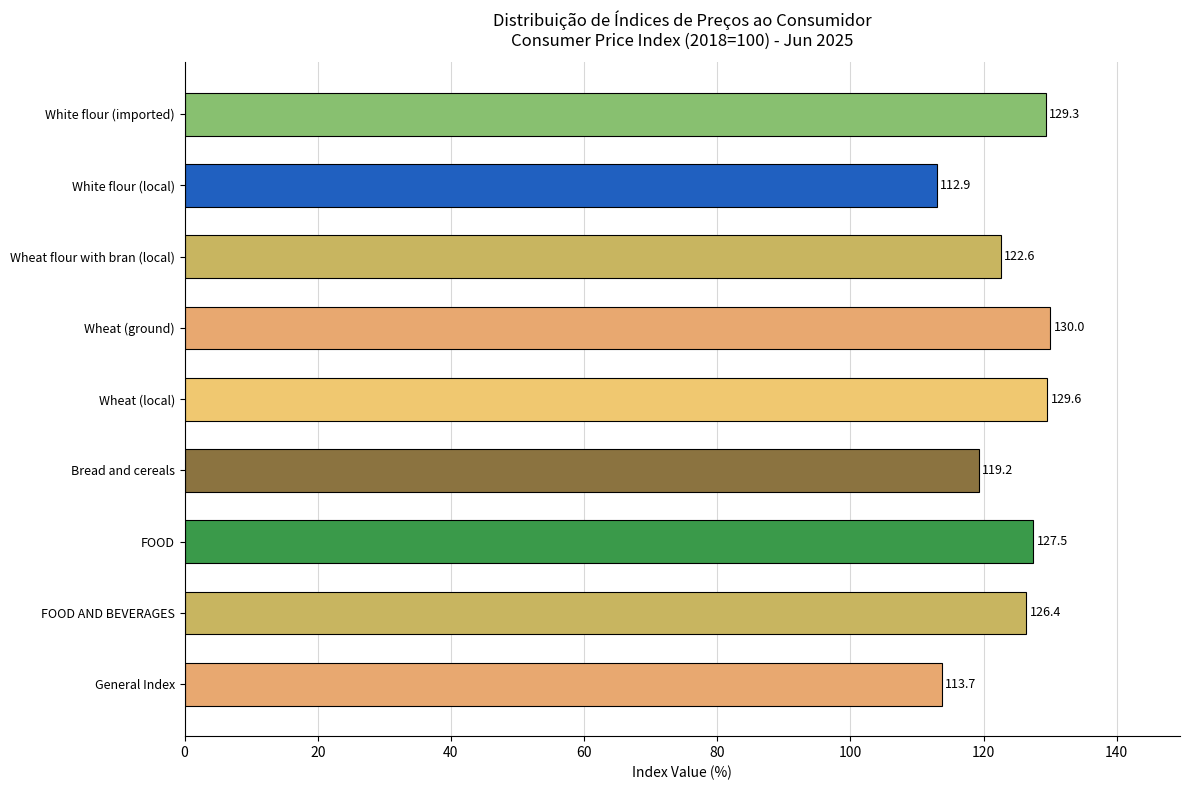

At which label is the value closest to 121?

Wheat flour with bran (local)